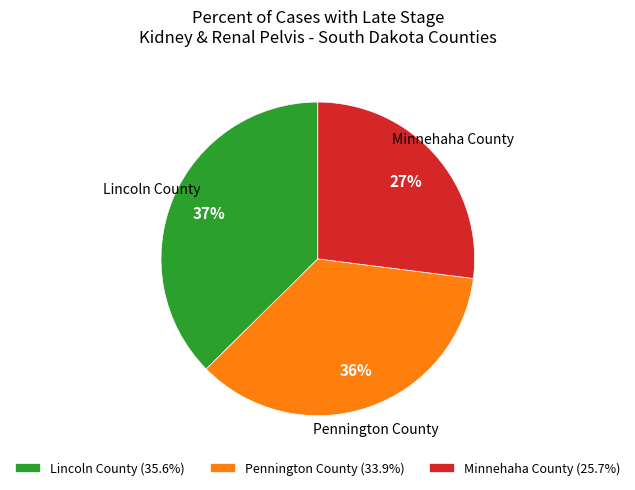

Is Minnehaha County the majority of the pie?

No